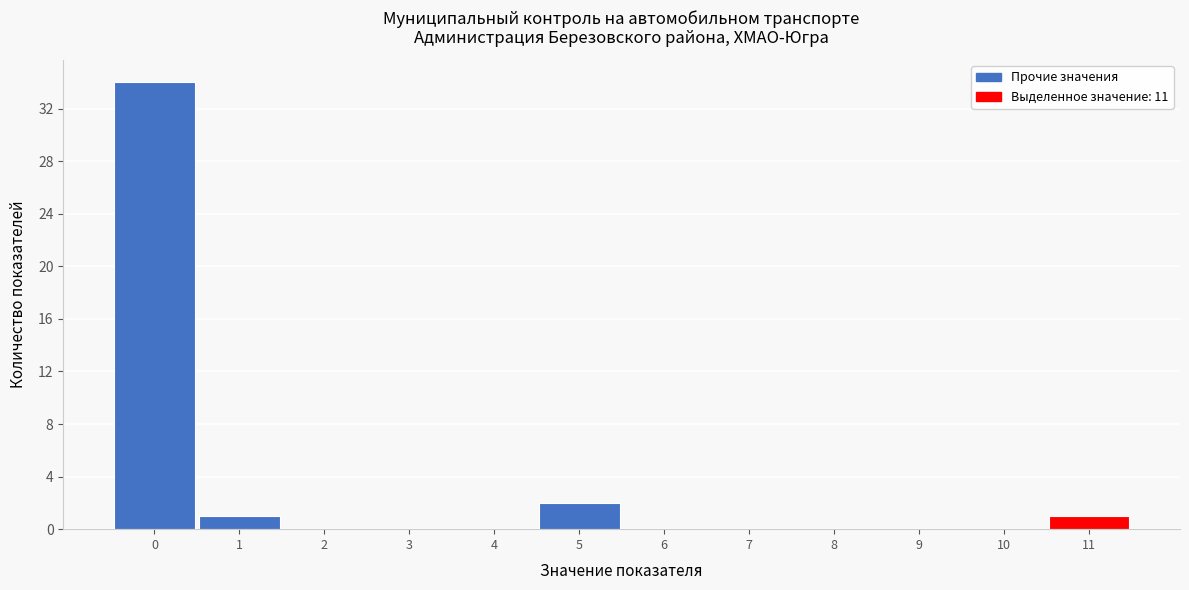

Reading left to right, list all the values displayed in this chart.

0=34	1=1	2=0	3=0	4=0	5=2	6=0	7=0	8=0	9=0	10=0	11=1